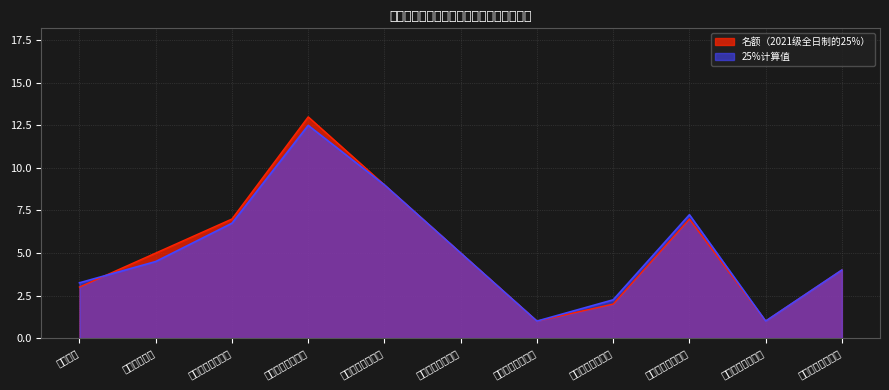

The 25%计算值 series shows 2.2 at 学科教学（化学）. True or false?

True